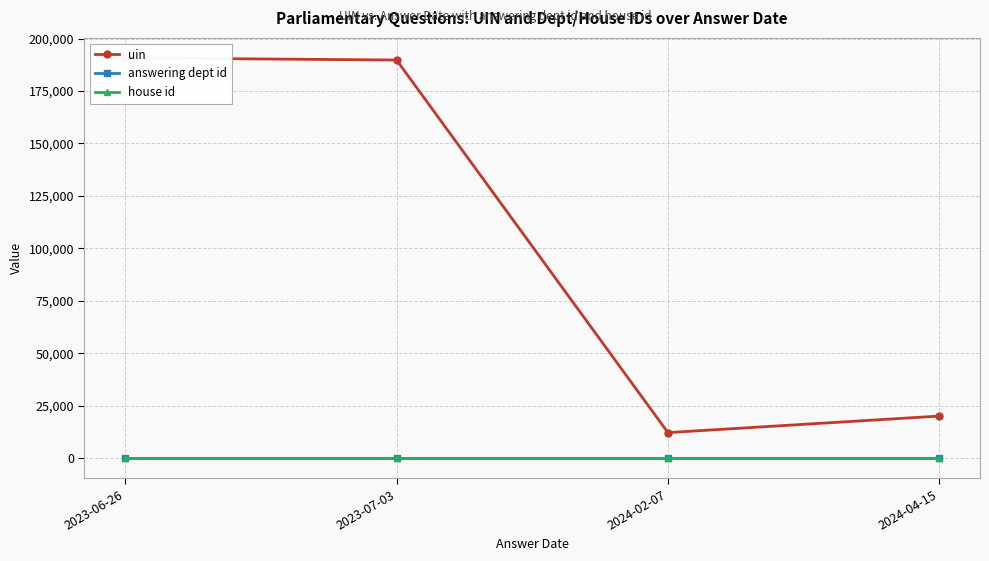

Which category has the highest value in the house id series?

2023-06-26